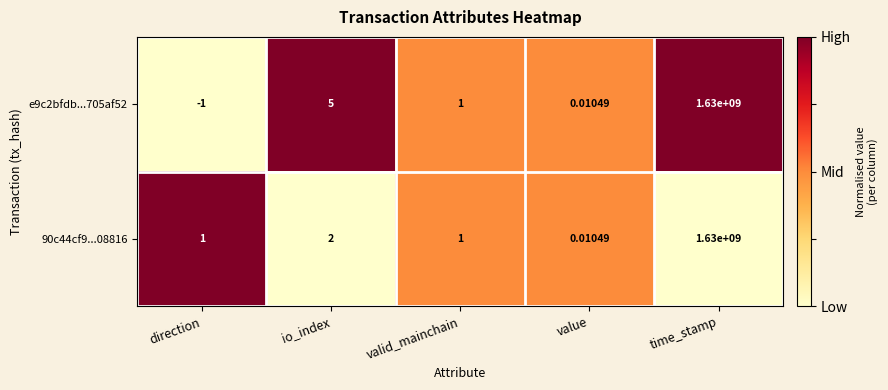

At which label does 90c44cf9...08816 reach its minimum?

value